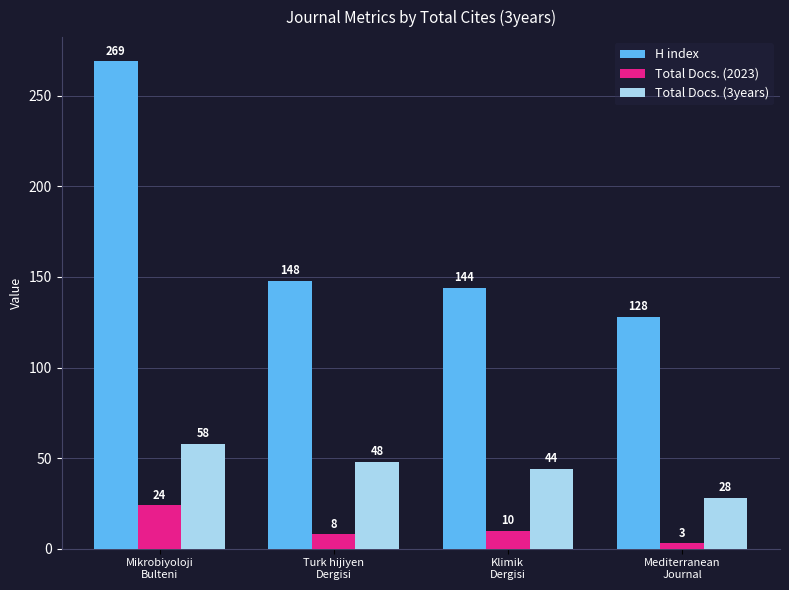

What is the difference between the maximum and second lowest values in the Total Docs. (2023) series?

16